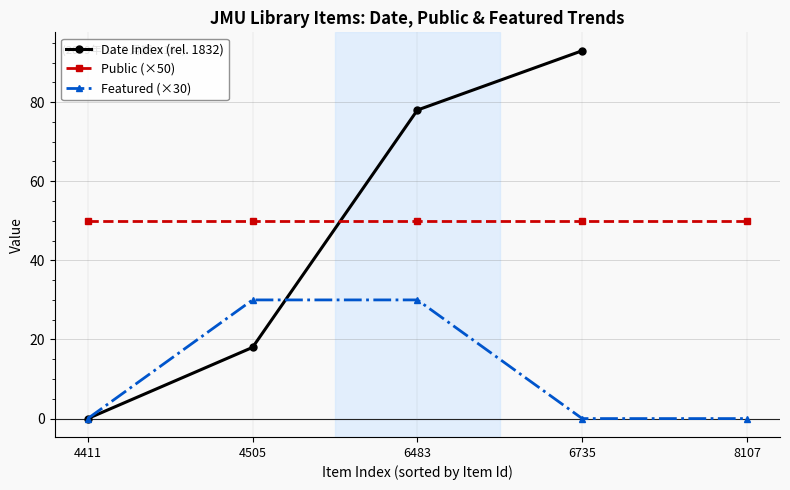

At which label does Date Index (rel. 1832) first exceed 78?

6735